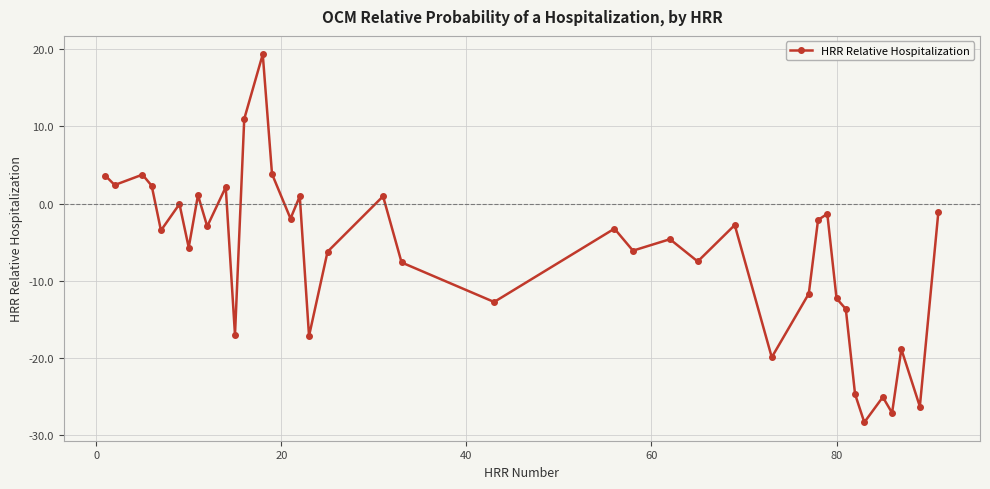

What is the minimum value shown in the chart?

-28.4